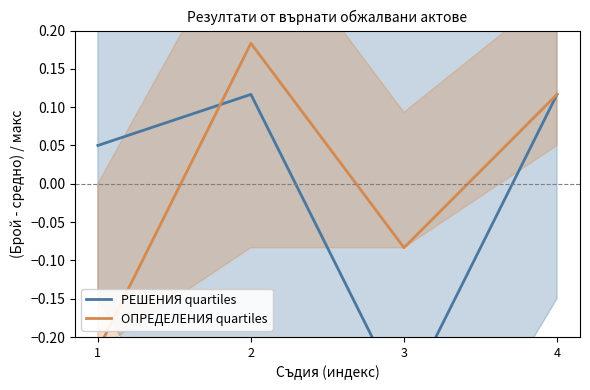

Where do РЕШЕНИЯ quartiles and ОПРЕДЕЛЕНИЯ quartiles first cross each other?

1 and 2